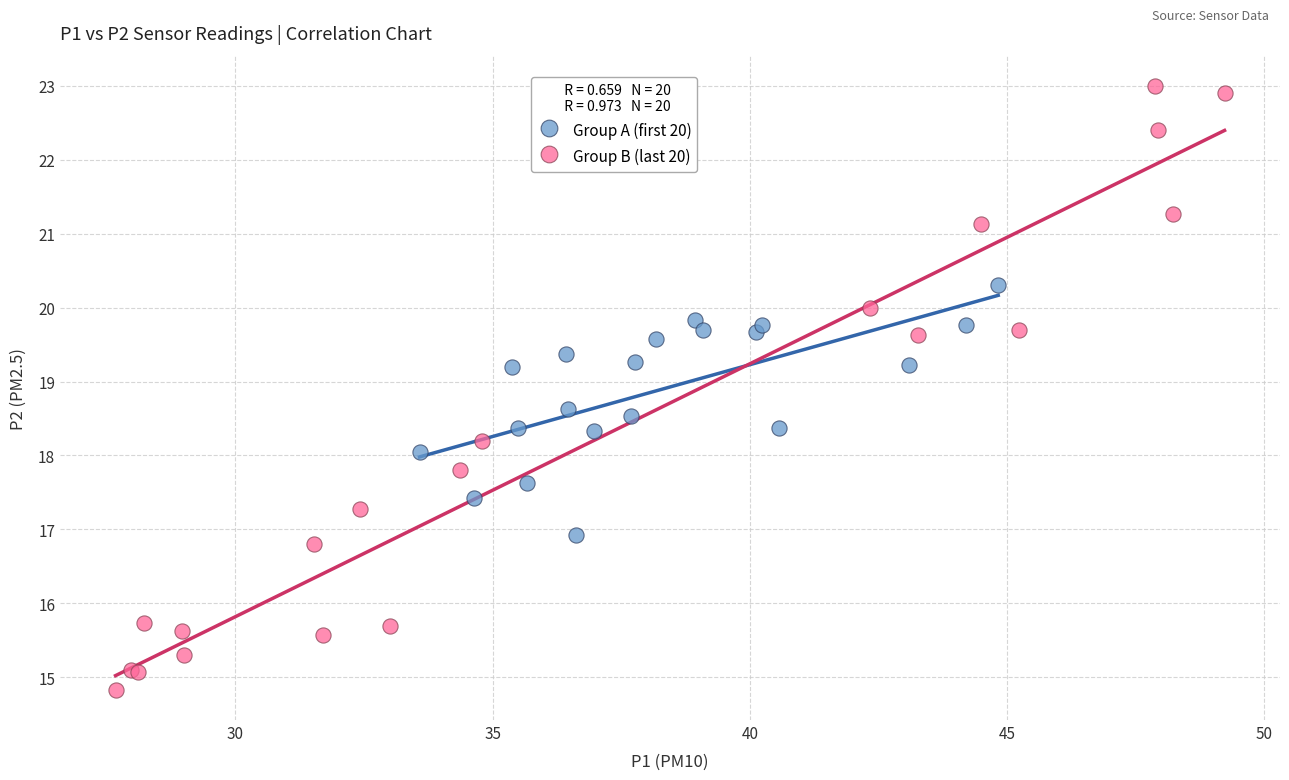

Which series has the widest spread of Y values?

Group B (last 20)